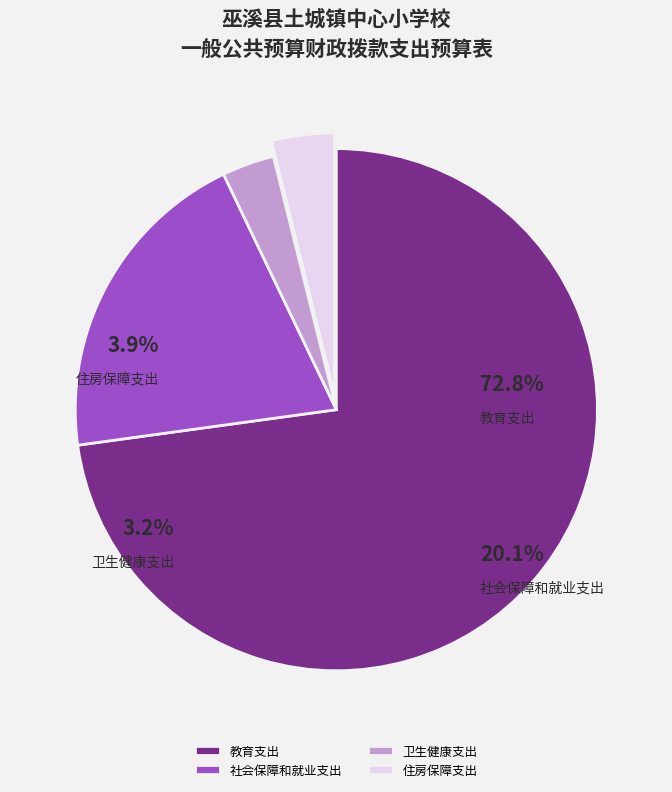

What percentage is the 住房保障支出 slice, to the nearest percent?

4%